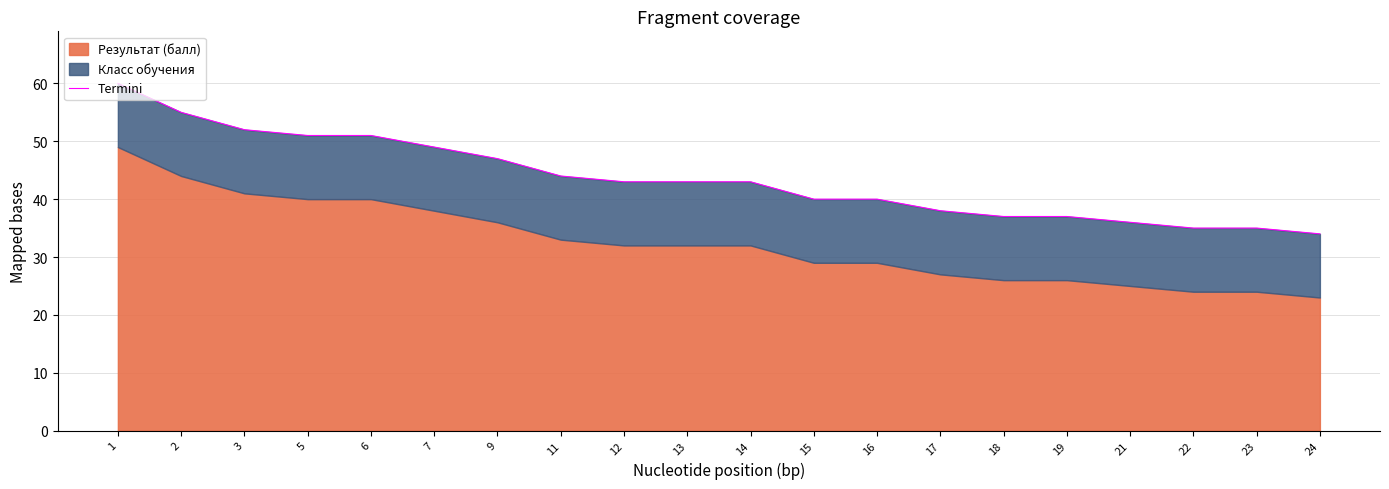

What is the difference between the maximum and minimum values?

26